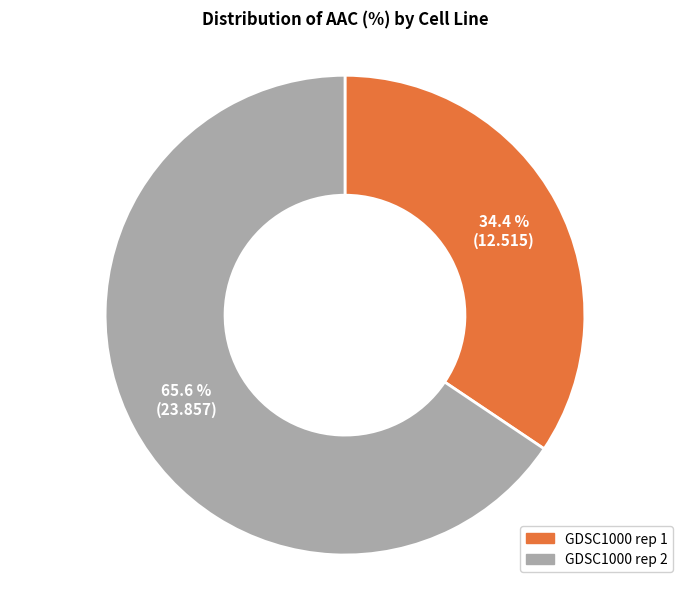

Does GDSC1000 rep 2 represent more than half of the total?

Yes